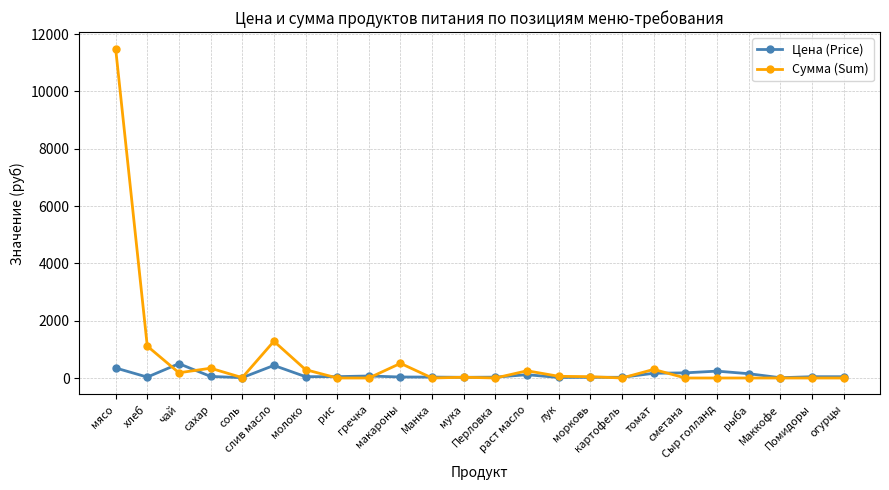

Which series has the largest total across all categories?

Сумма (Sum)